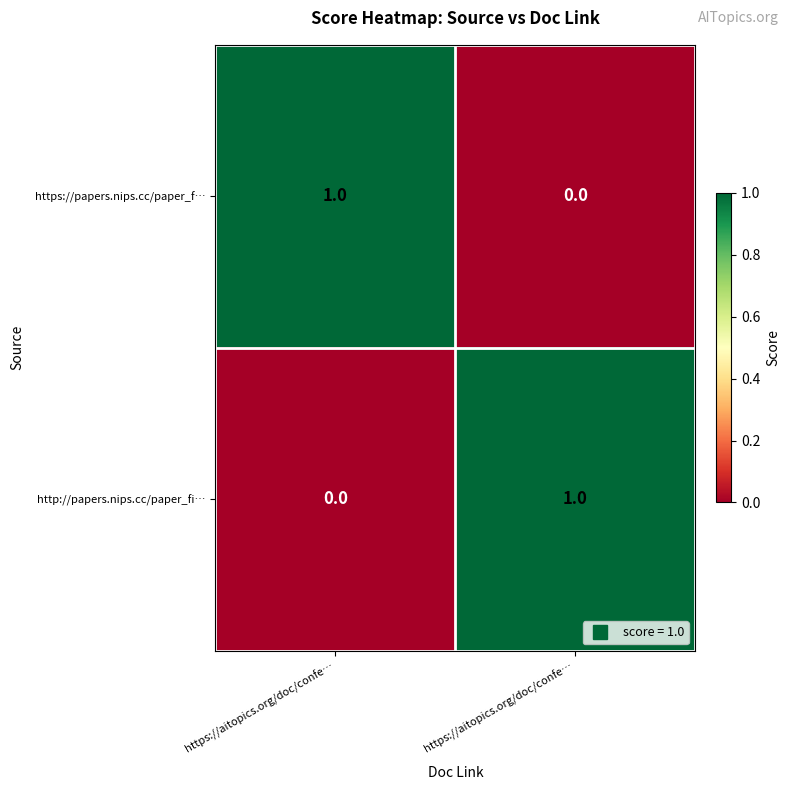

At which category is the sum across all series the highest?

https://aitopics.org/doc/confe…